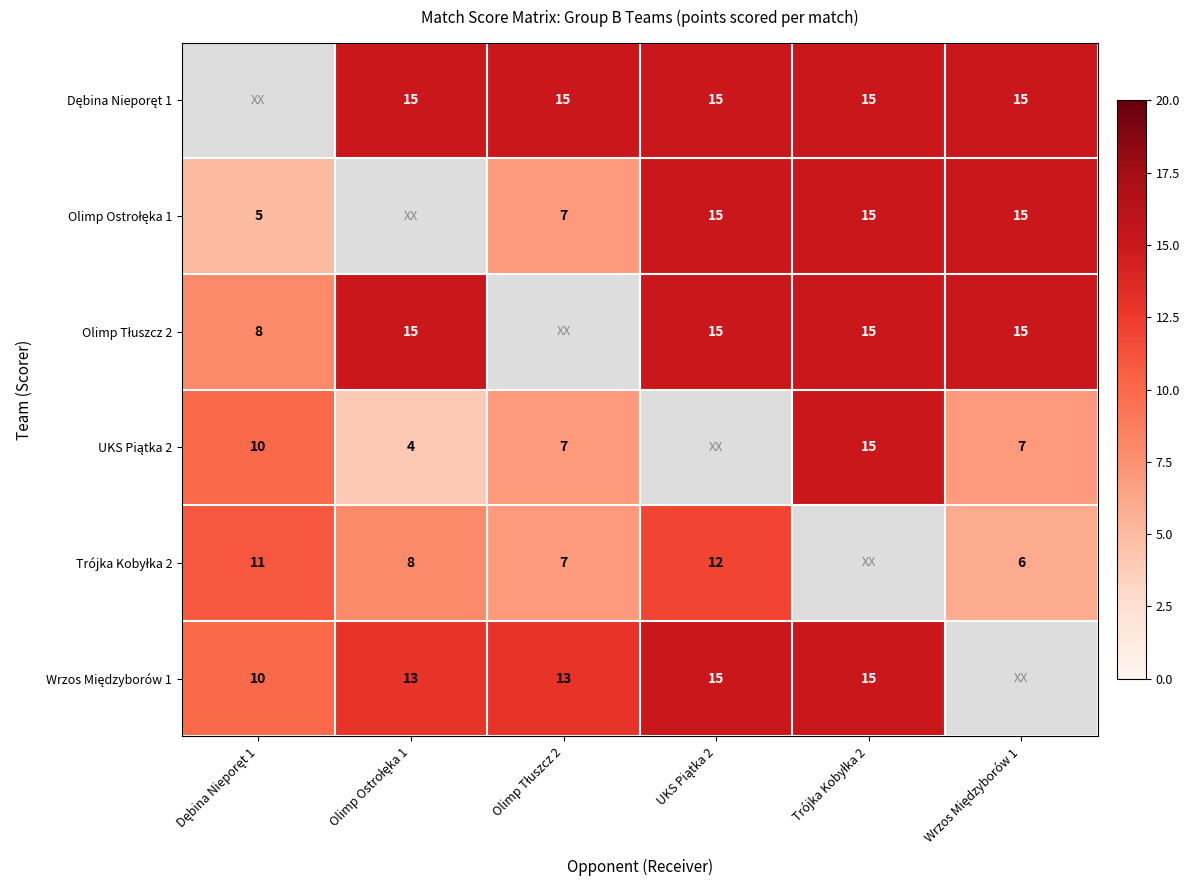

Is it true that Trójka Kobyłka 2 equals 1.3 at Wrzos Międzyborów 1?

False